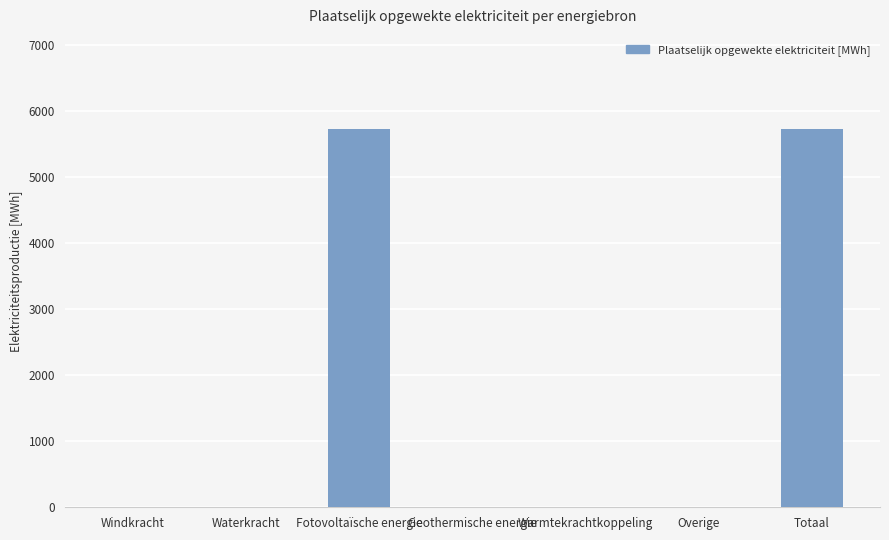

The value at Fotovoltaïsche energie is 9347.1. True or false?

False